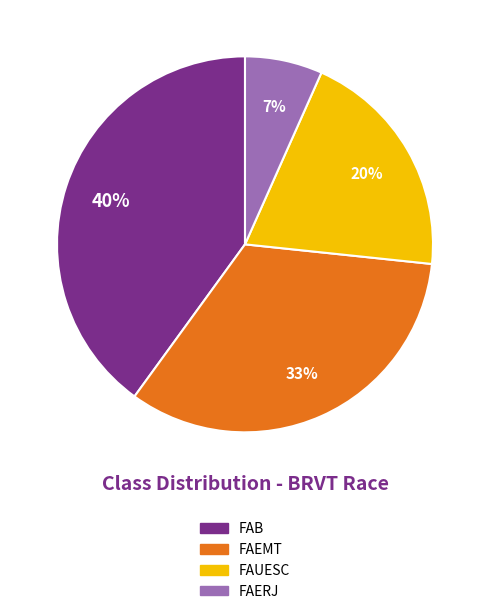

To the nearest percent, what is the average slice percentage?

25%